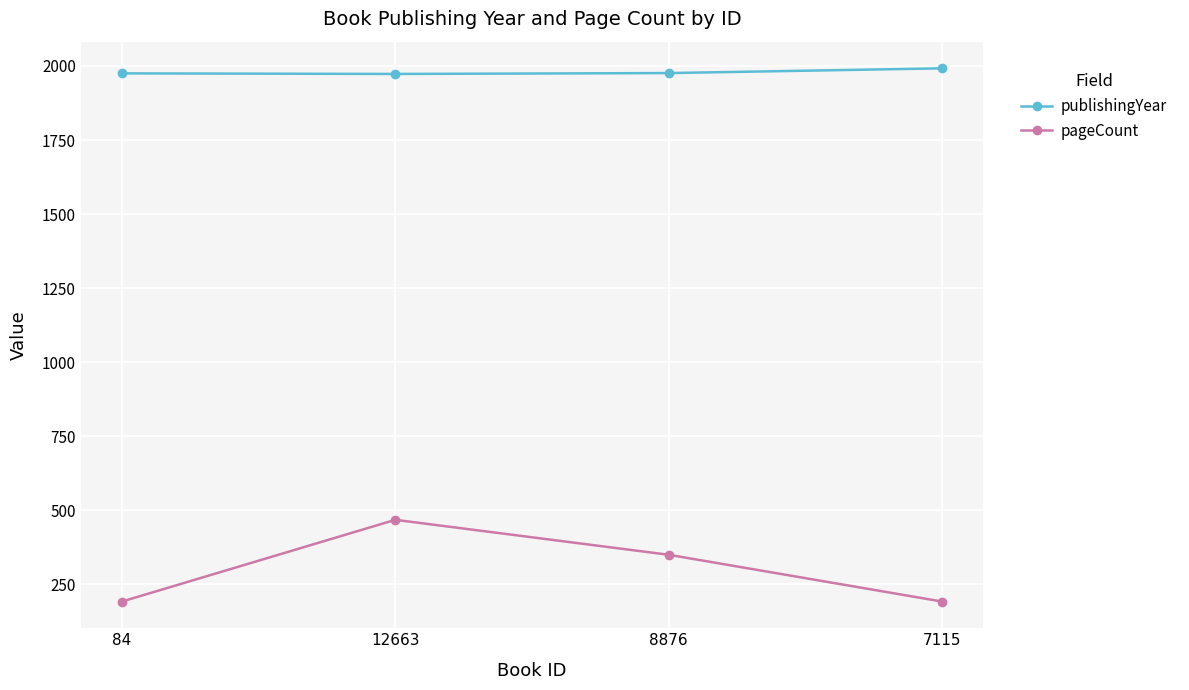

Which series has the largest total across all categories?

publishingYear